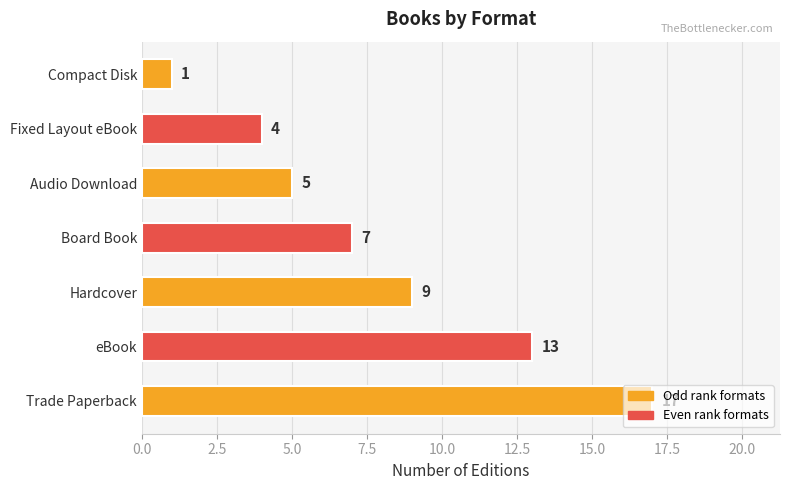

What is the difference between the second highest and second lowest values?

9